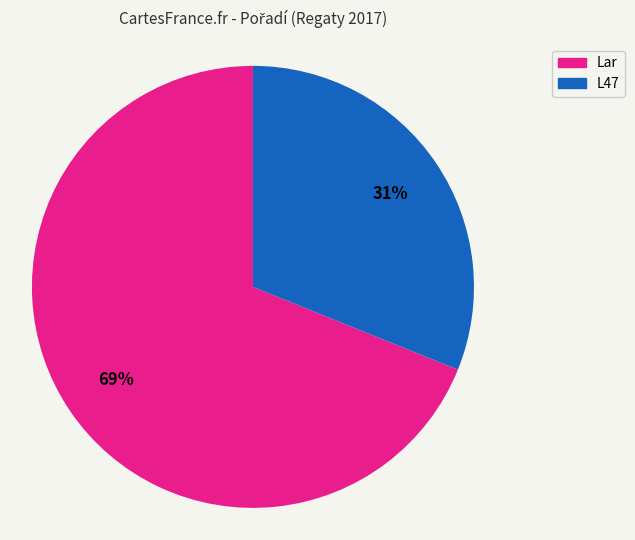

Does any single category account for the majority?

Yes